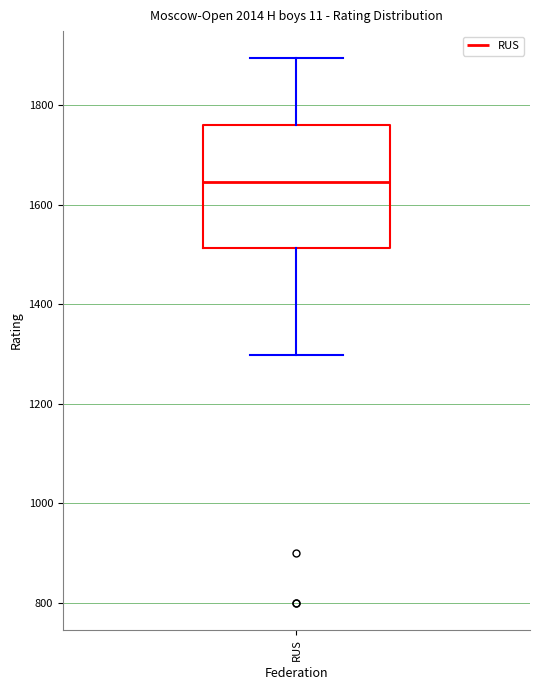

Where does the upper whisker of the box for RUS end on the y-axis? The values are not printed on the chart, so give them approximately, as read against the axis.

1900